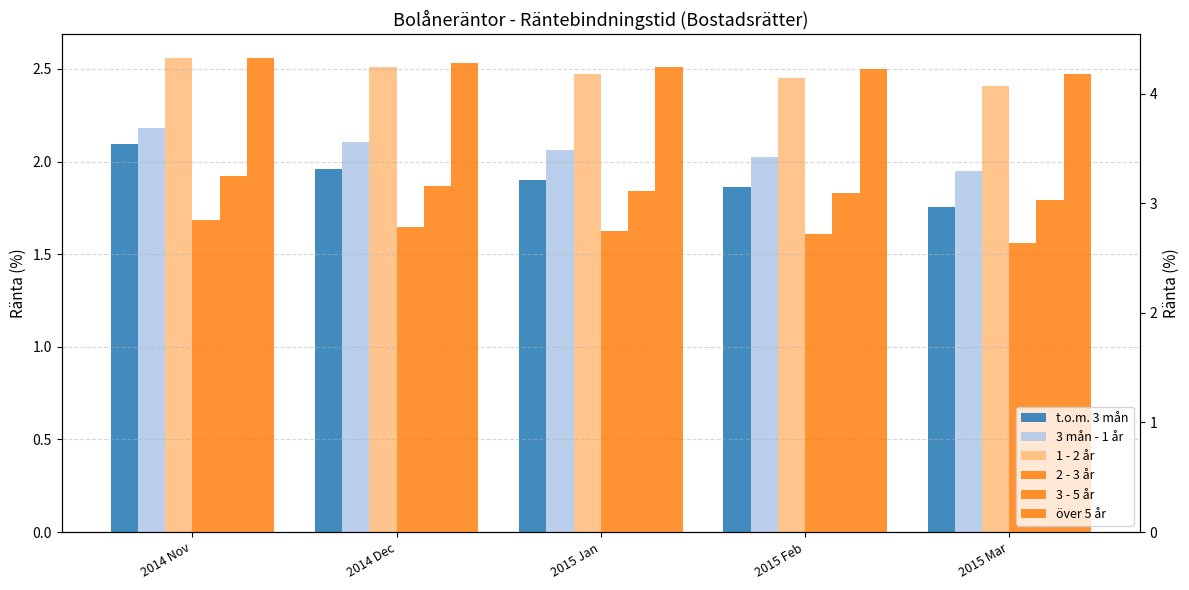

What is the minimum value shown in the chart?

1.8